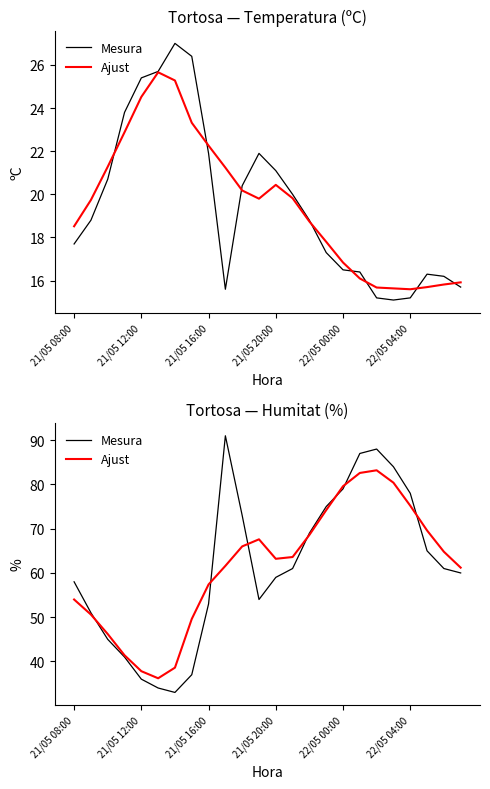

Which series has the widest spread of values?

Mesura